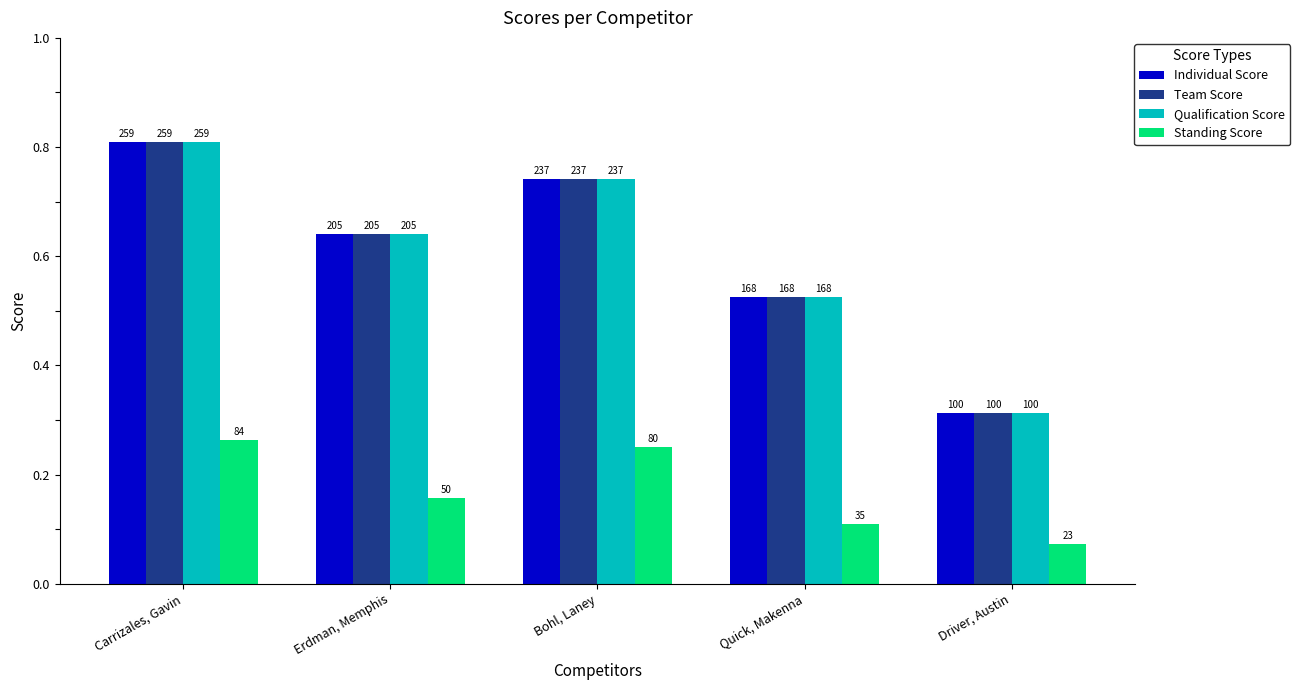

What is the label of the 2nd bar from the left?

Erdman, Memphis